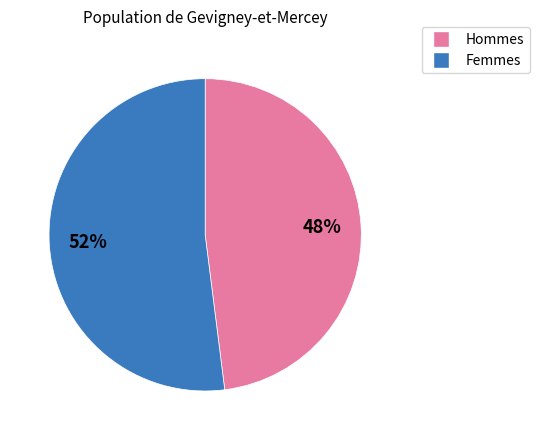

Does any single category account for the majority?

Yes